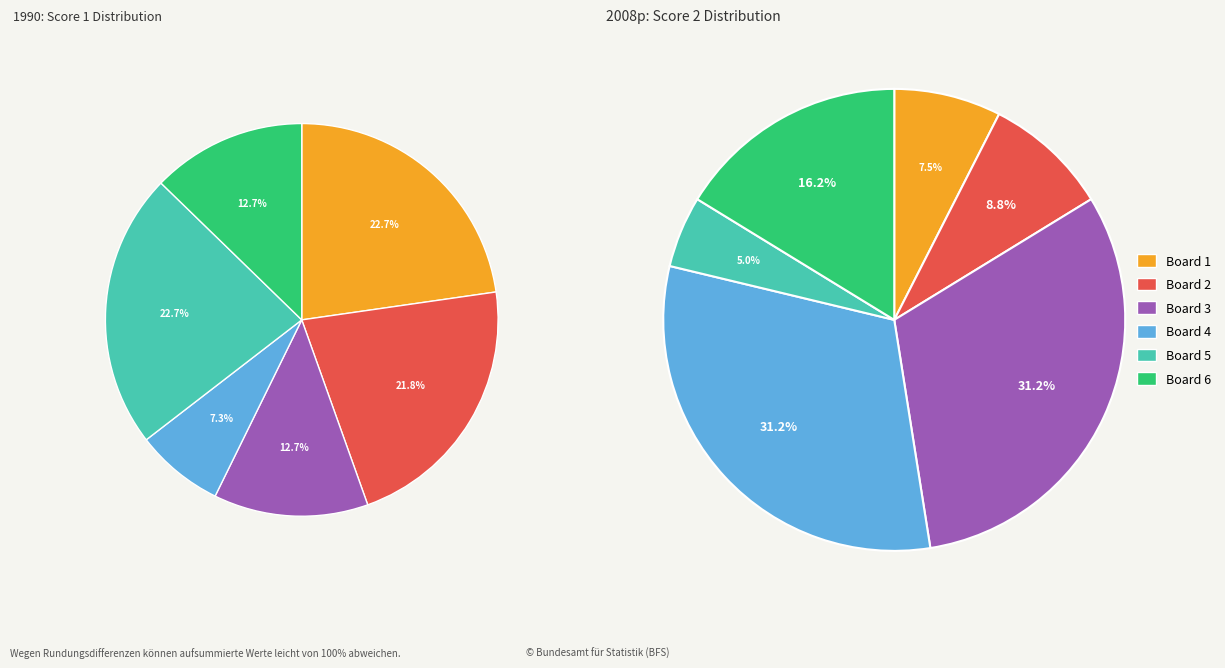

To the nearest percent, what percentage of the pie is Board 3?

31%